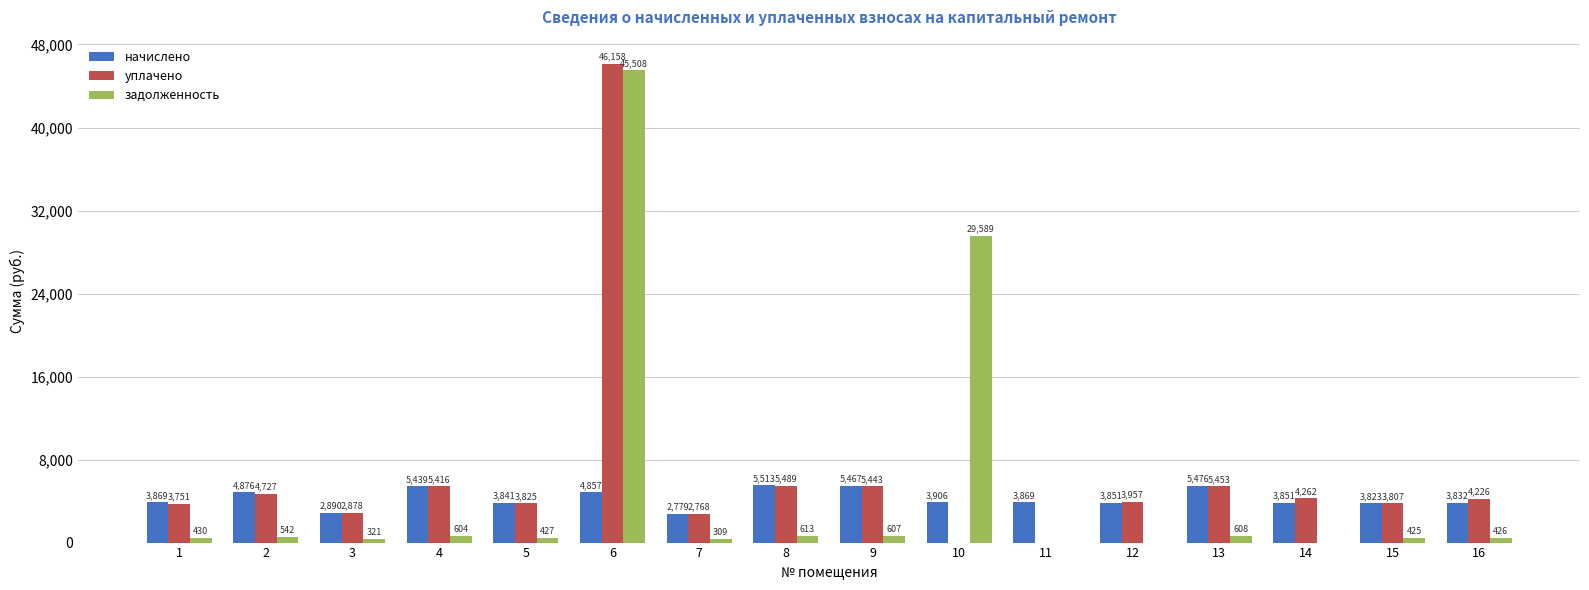

Which series changed the most between 10 and 12?

задолженность